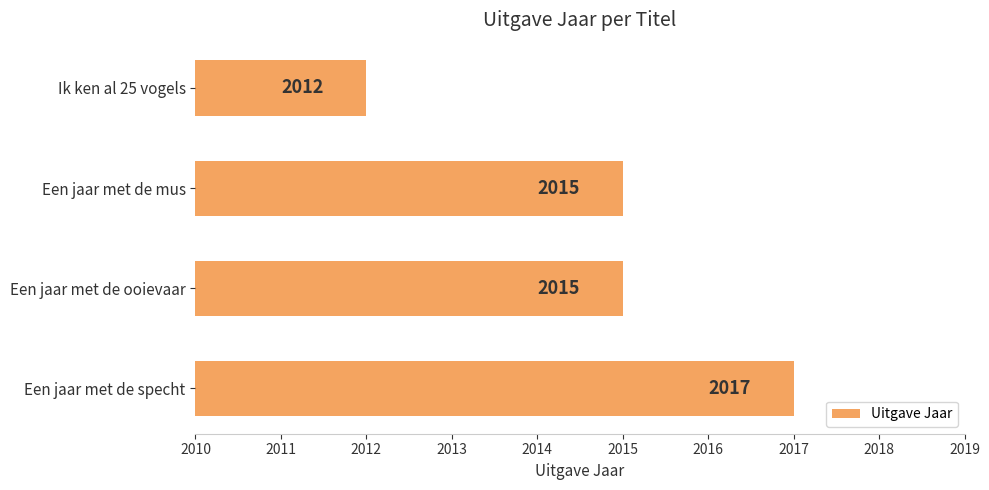

What is the ratio of the value at Ik ken al 25 vogels to the value at Een jaar met de specht?

1.0